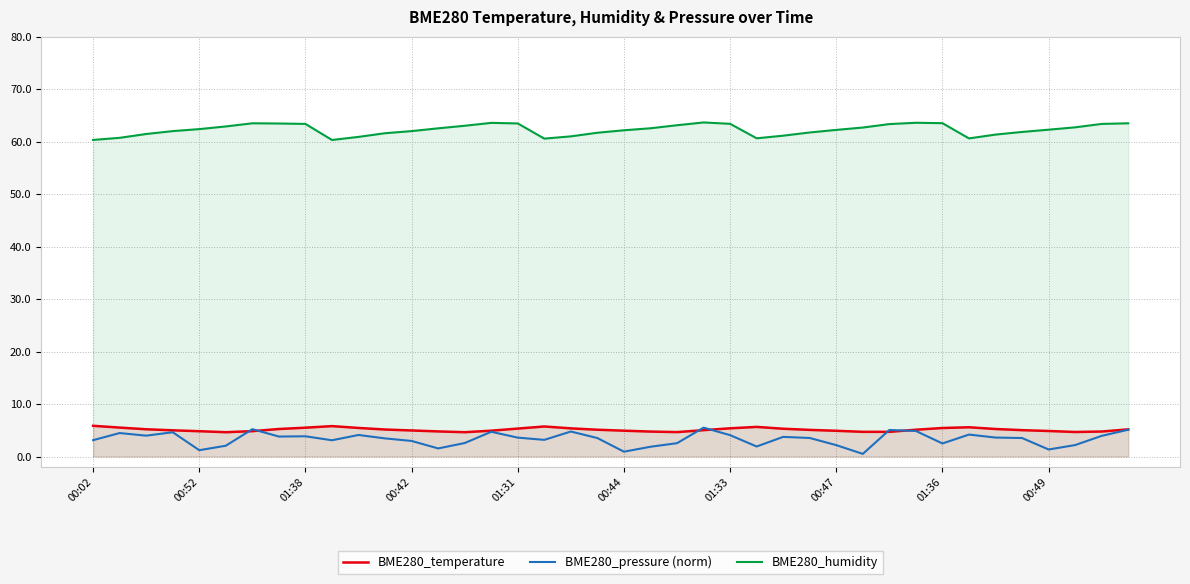

How many series are shown in this chart?

3